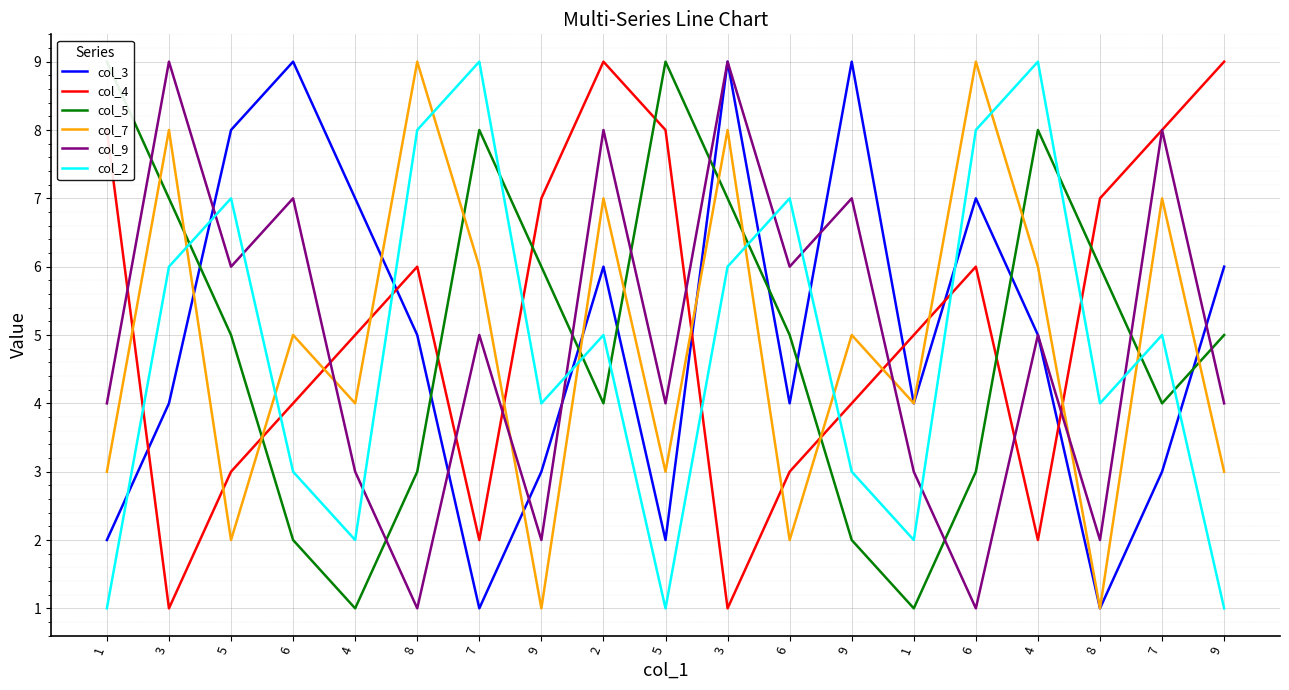

What is the sum of the col_5 values at 4 and 9?

6